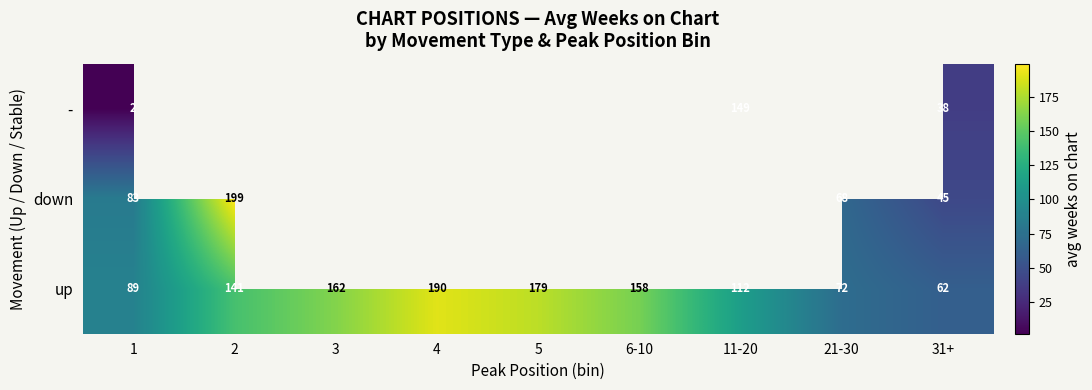

Between 2 and 1, which is larger?

2